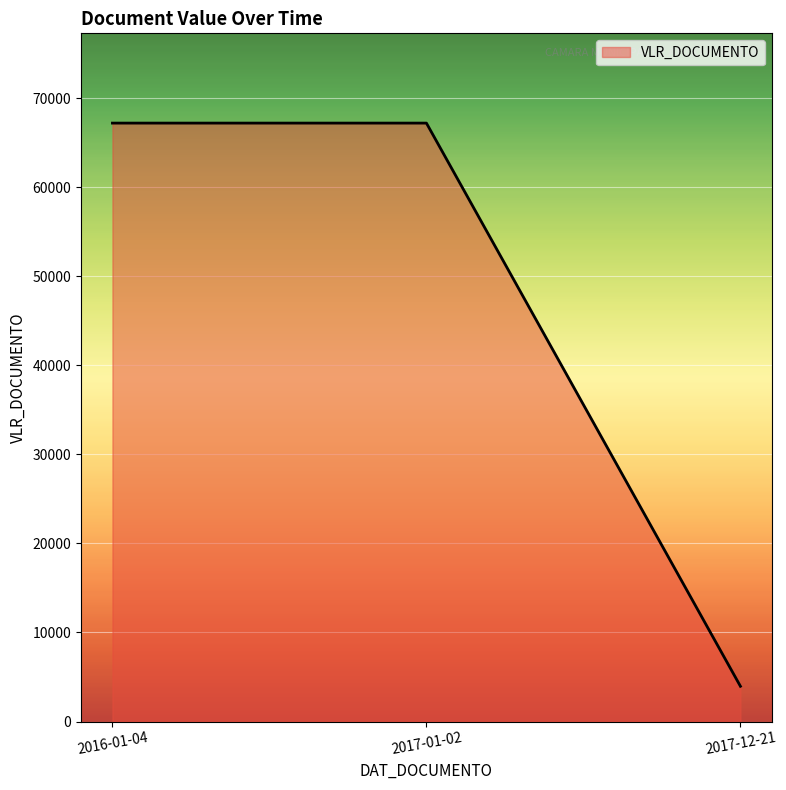

Which category has the lowest value across all series?

2017-12-21